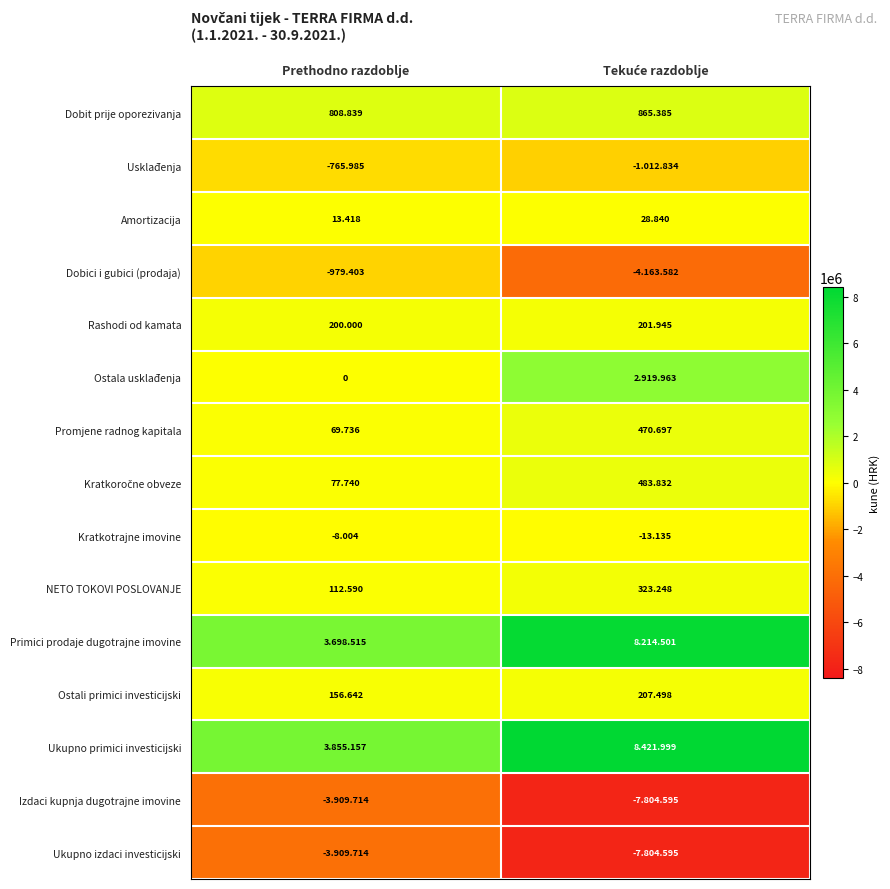

How many data points does each series have?

2